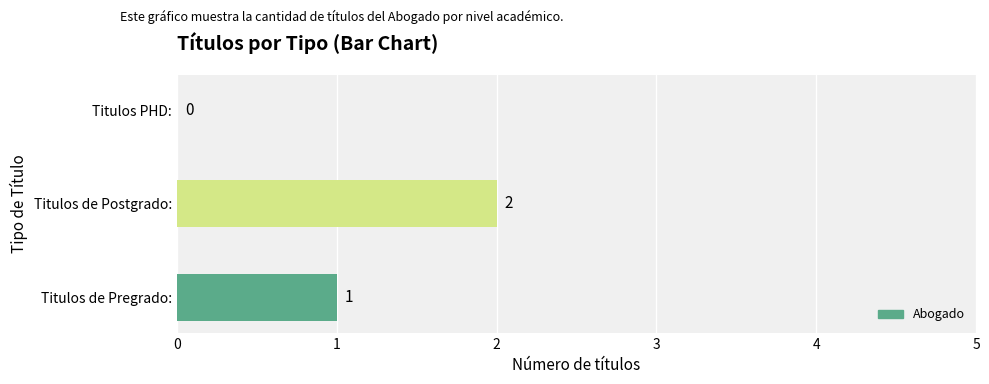

The value at Titulos de Postgrado: is 2. True or false?

True